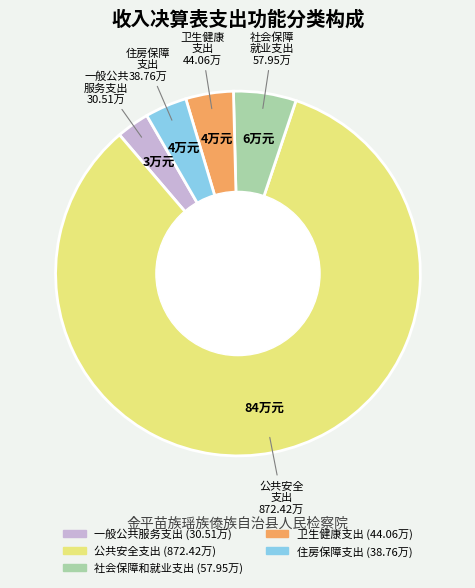

Which slice is the smallest?

一般公共服务支出